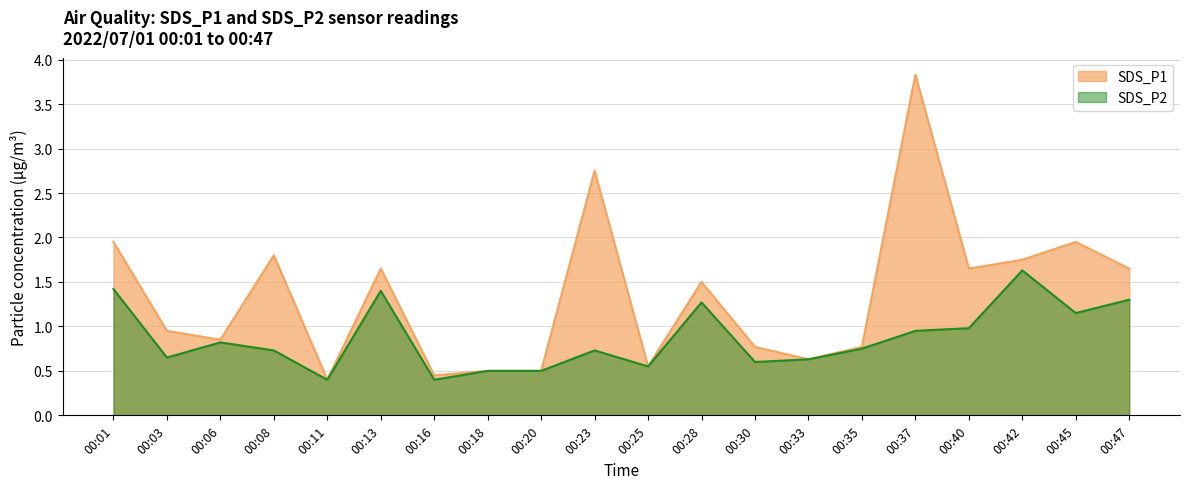

True or false: SDS_P2 and SDS_P1 intersect in this chart.

False